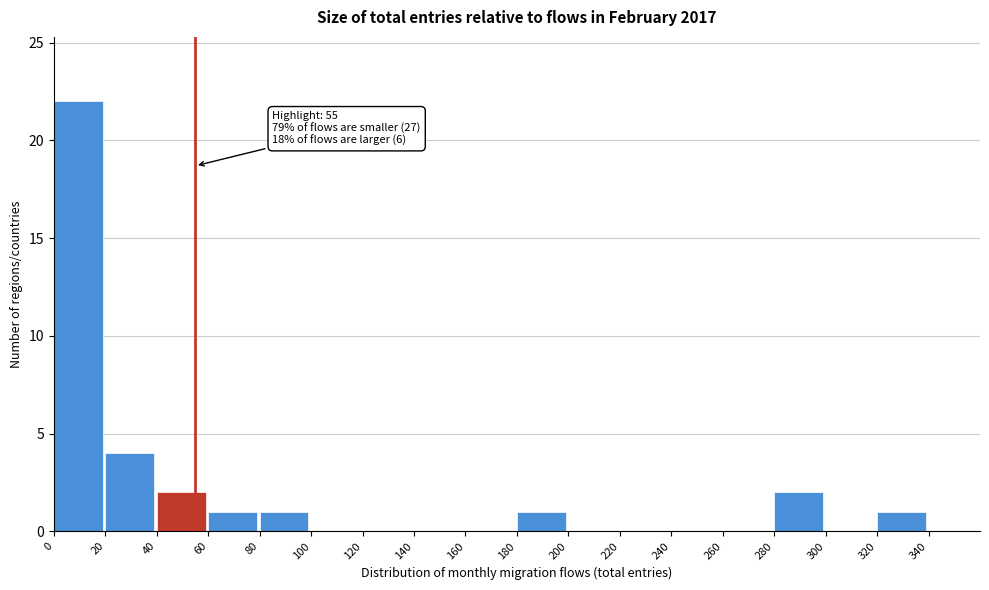

Over which range of the x-axis is the bar tallest?

0 to 20